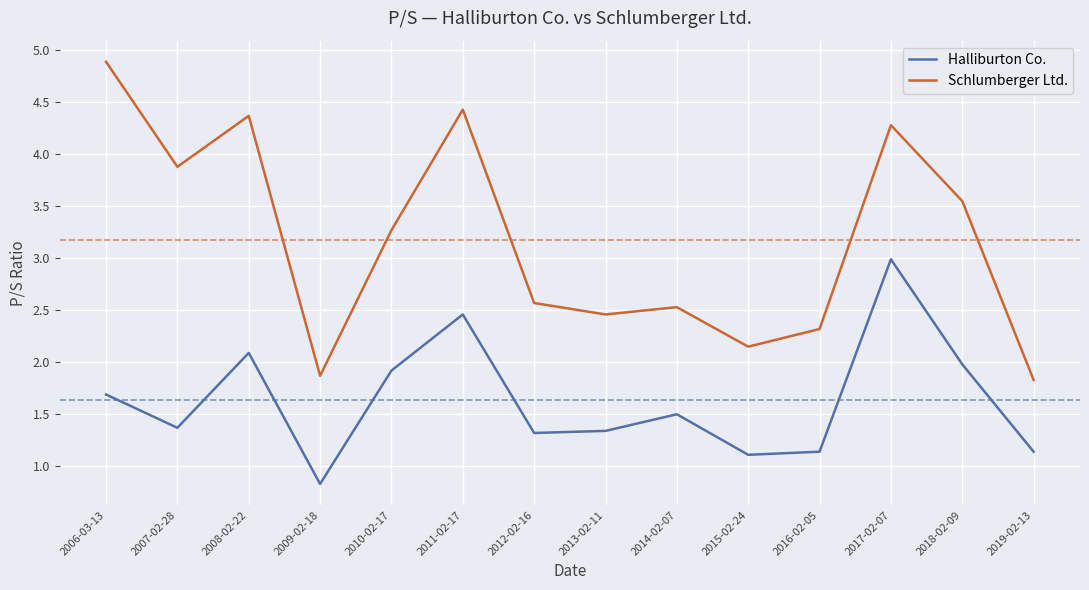

At 2008-02-22, list the series in order from largest to smallest.

Schlumberger Ltd., Halliburton Co.